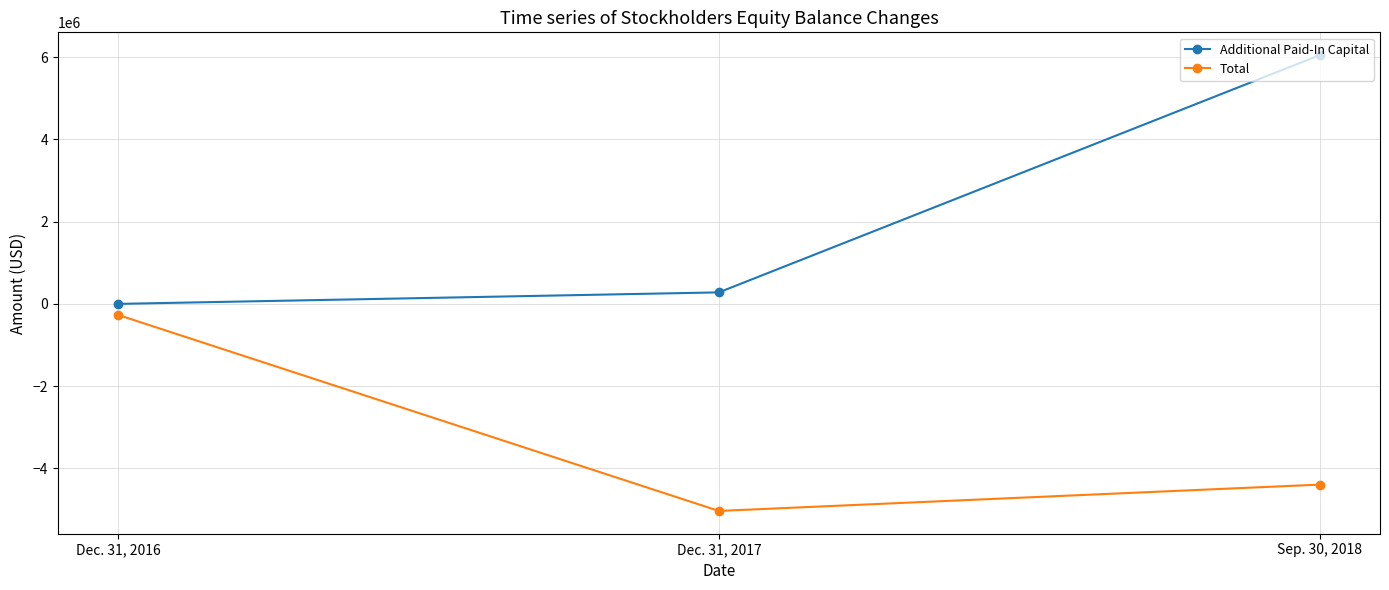

What is the label of the 2nd point from the right?

Dec. 31, 2017